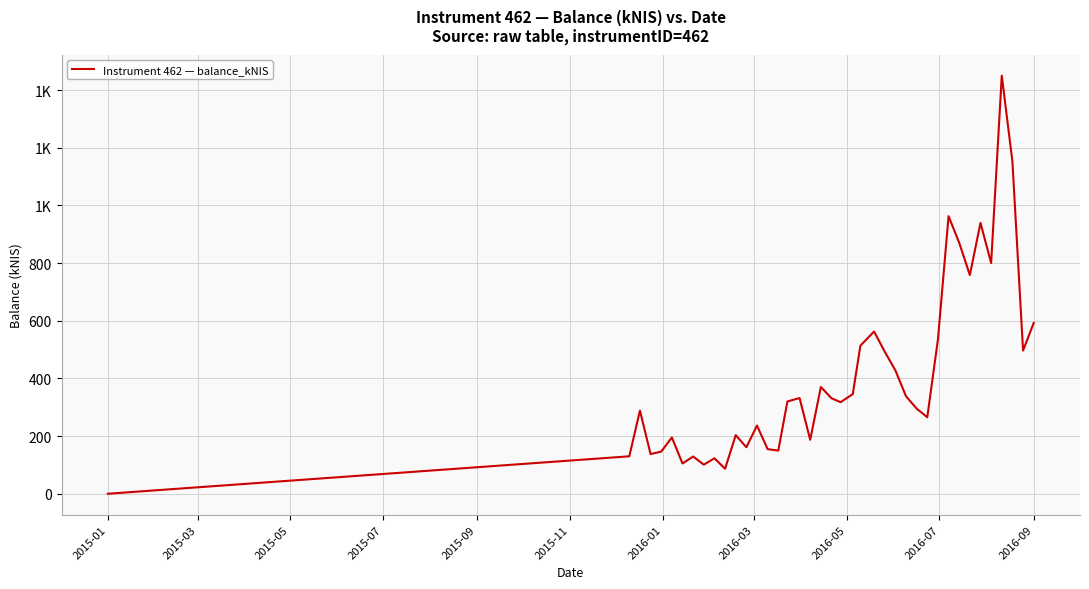

True or false: there are more than 1 points higher than both neighbors.

True